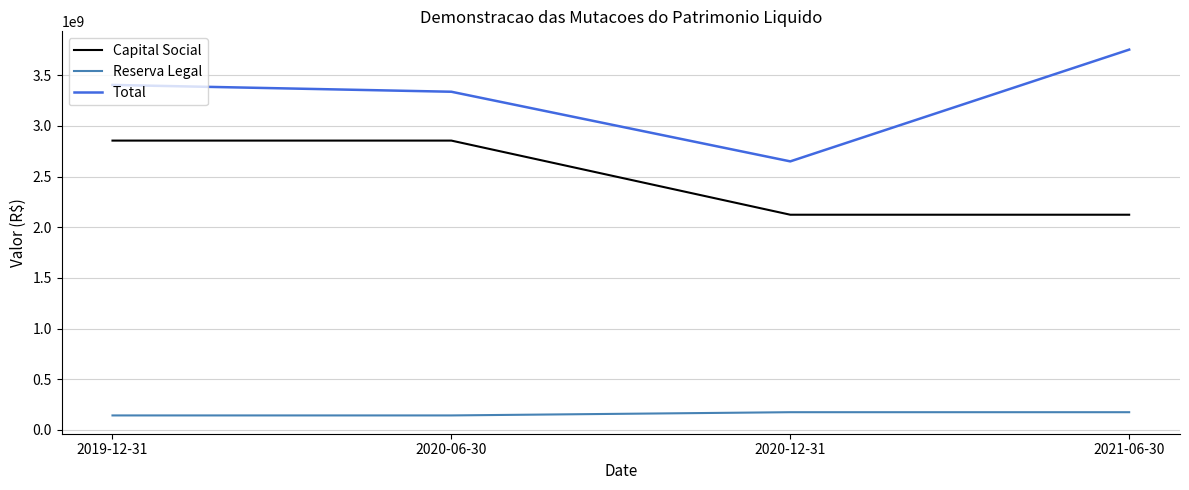

Is the value of Capital Social at 2020-12-31 greater than the value of Total at 2019-12-31?

No